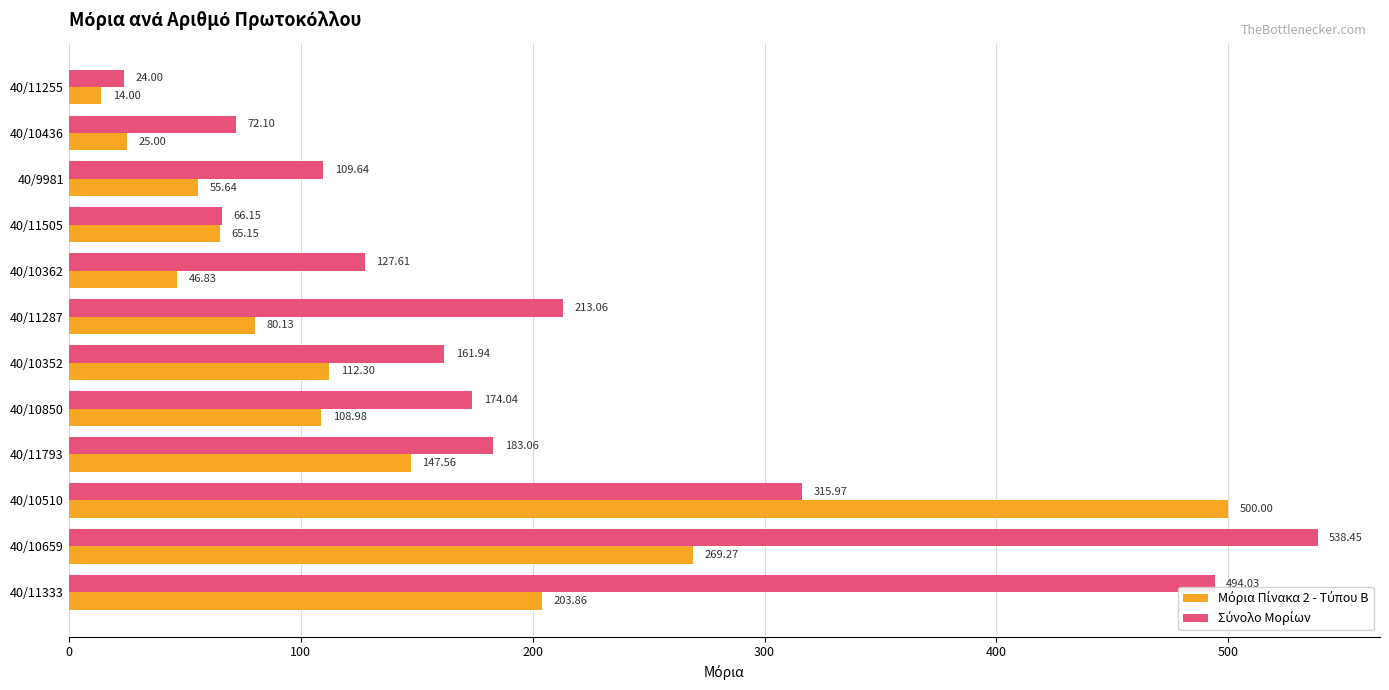

What is the spread (max minus min) of values at 40/9981?

54.0